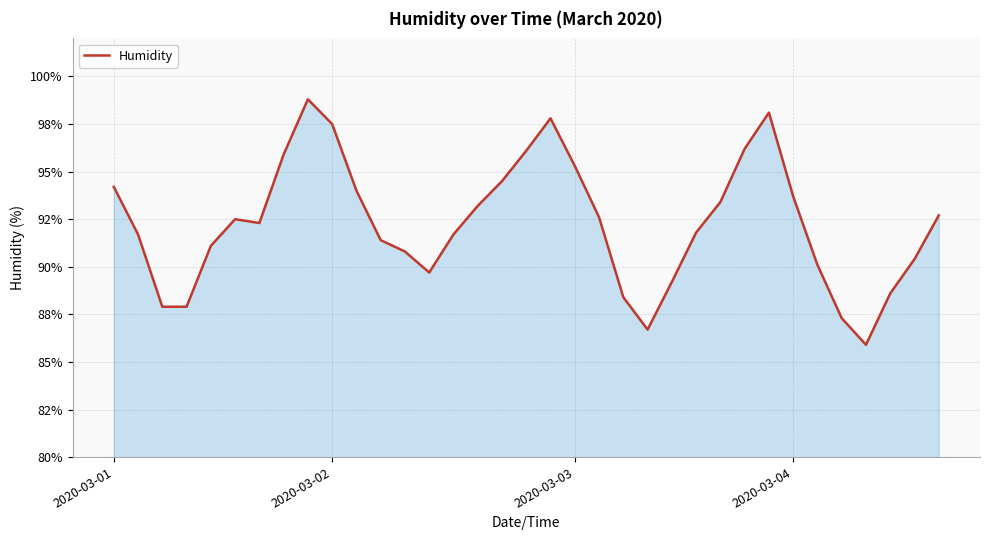

Reading left to right, what are all the values shown in this chart?

94.2	91.7	87.9	87.9	91.1	92.5	92.3	95.9	98.8	97.5	94.0	91.4	90.8	89.7	91.7	93.2	94.5	96.1	97.8	95.3	92.6	88.4	86.7	89.2	91.8	93.4	96.2	98.1	93.7	90.1	87.3	85.9	88.6	90.4	92.7